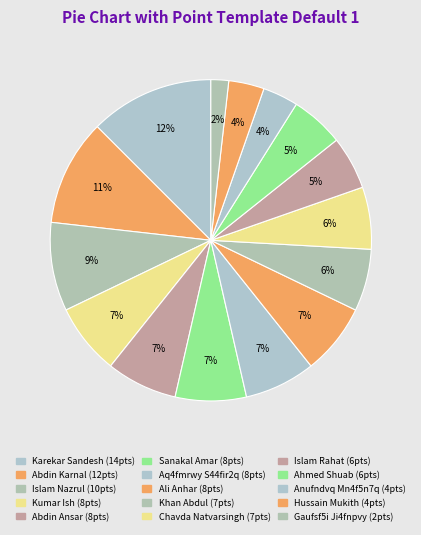

Does Ahmed Shuab represent more than half of the total?

No